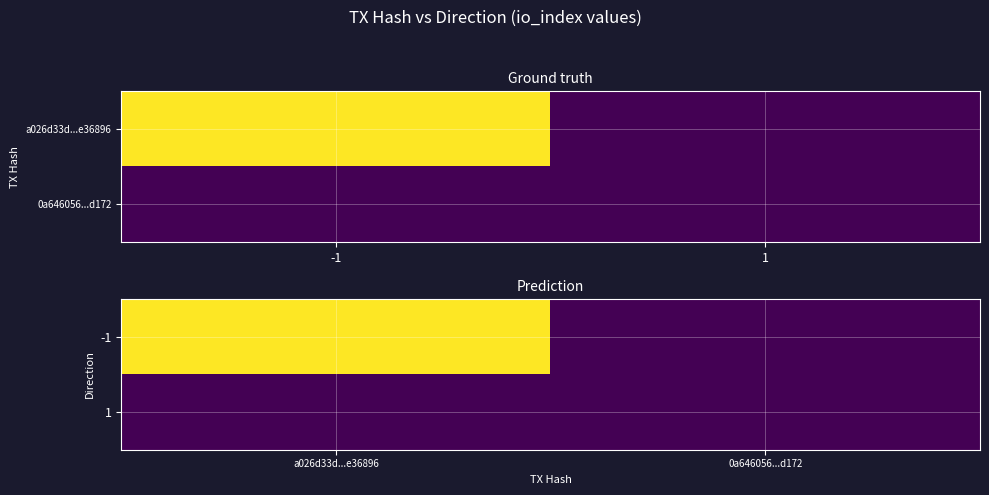

At how many categories does at least one series exceed 71?

1